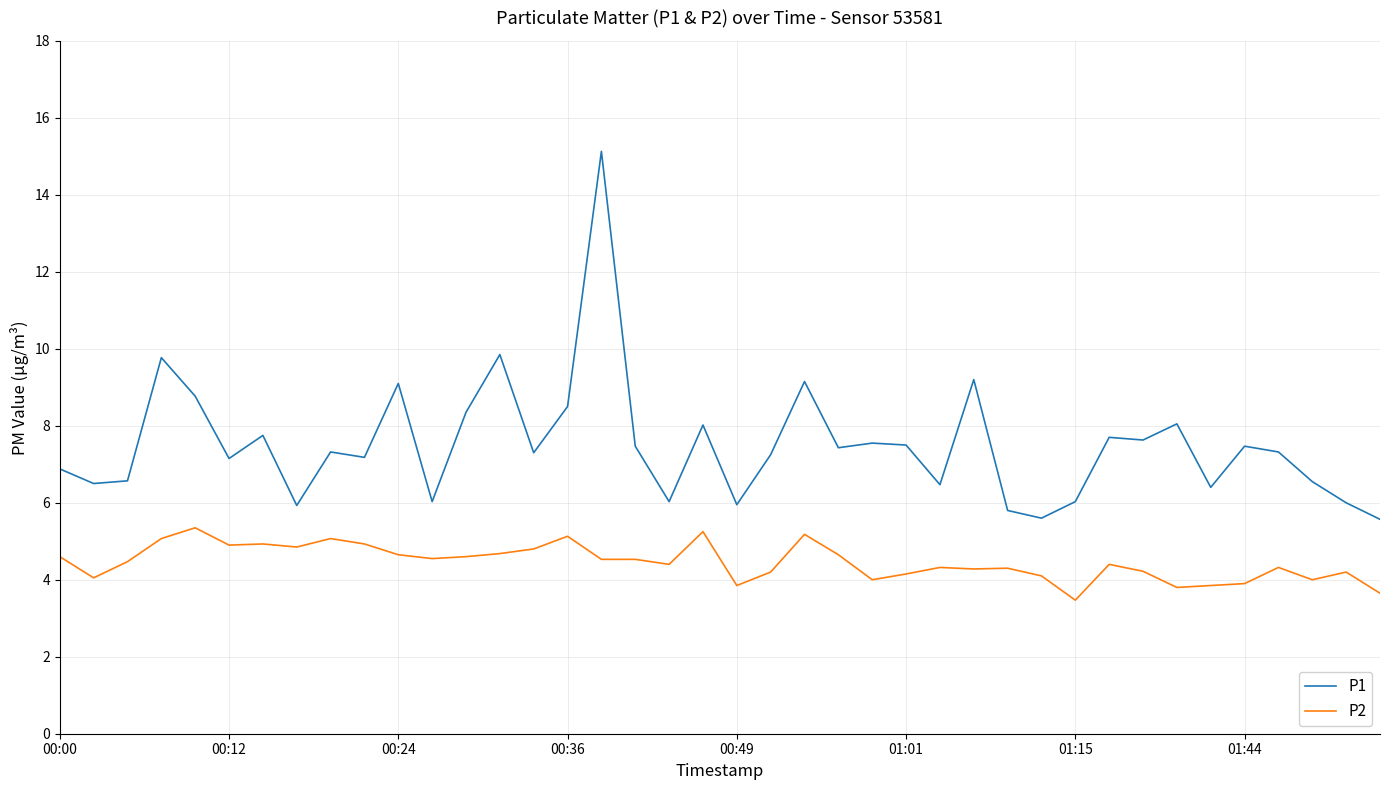

Which series has the widest spread of values?

P1